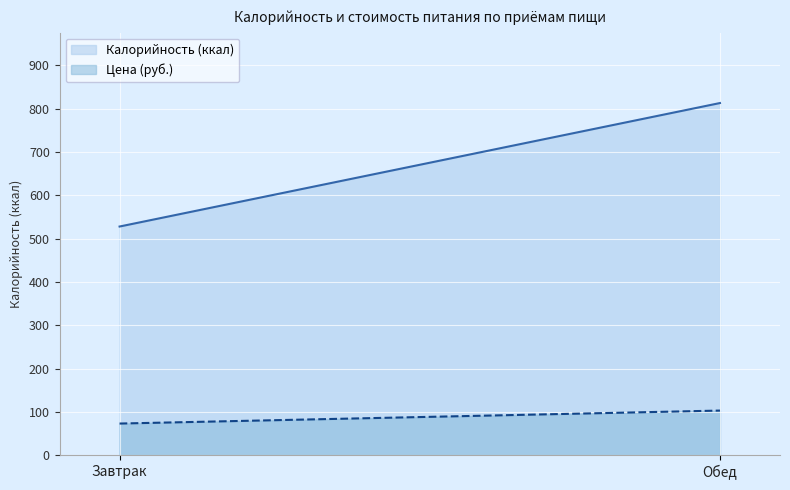

What are all the series names shown in the legend?

Калорийность (ккал), Цена (руб.)